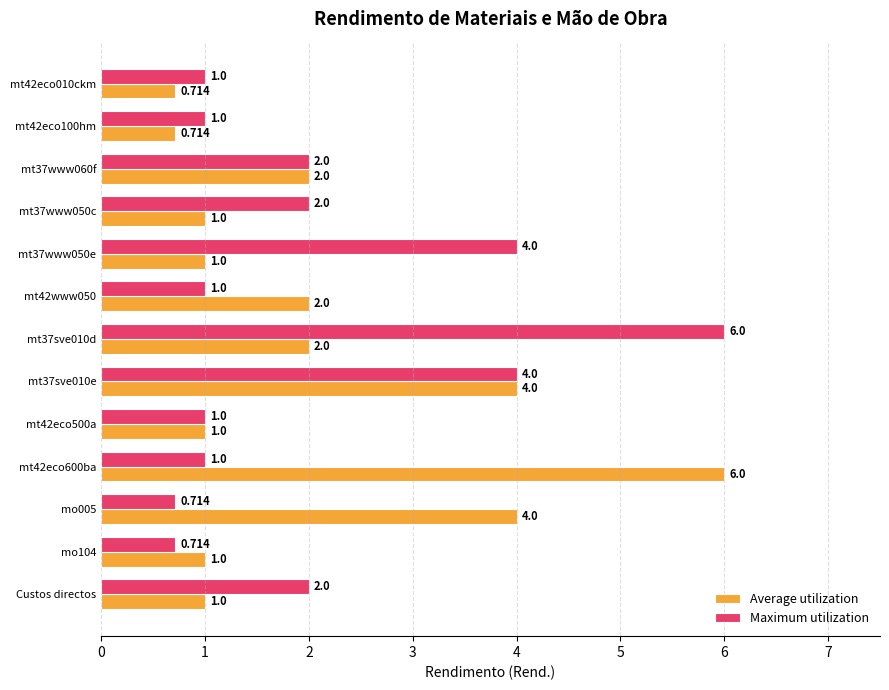

Between mt37www050c and mt42eco500a, which series saw the biggest shift?

Maximum utilization